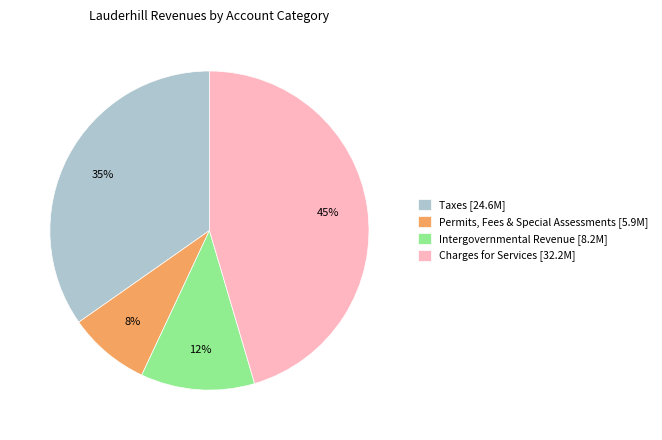

To the nearest percent, what is the combined percentage of Intergovernmental Revenue [8.2M] and Charges for Services [32.2M]?

57%